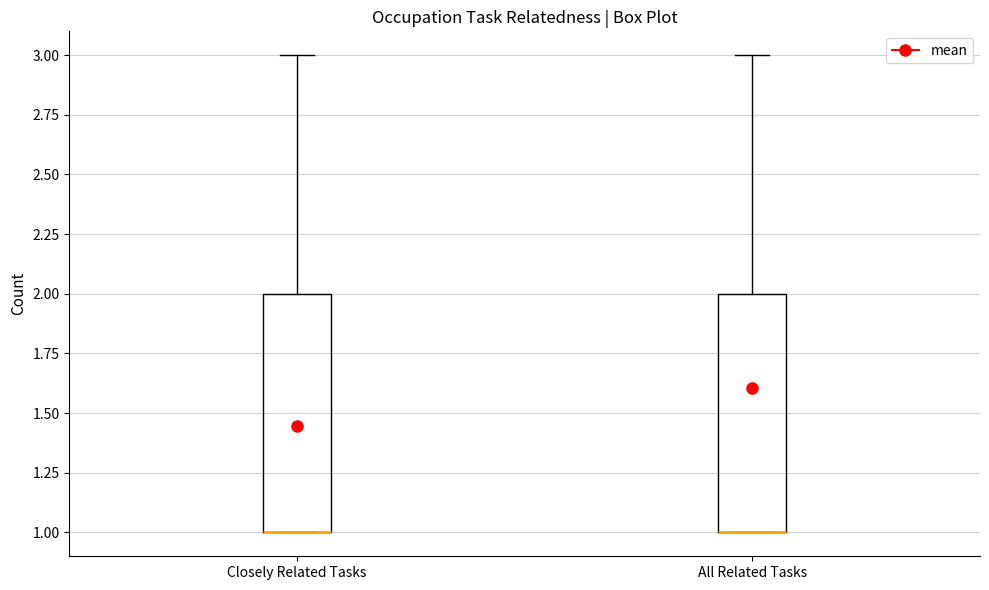

Reading left to right, read every box against the y-axis: the position of its median line, the range the box covers, and the ends of its whiskers. The values are not printed on the chart, so give them approximately, as read against the axis.

Closely Related Tasks: median 1 (drawn on the box's lower edge), box 1 to 2, whiskers 1 to 3
All Related Tasks: median 1 (drawn on the box's lower edge), box 1 to 2, whiskers 1 to 3